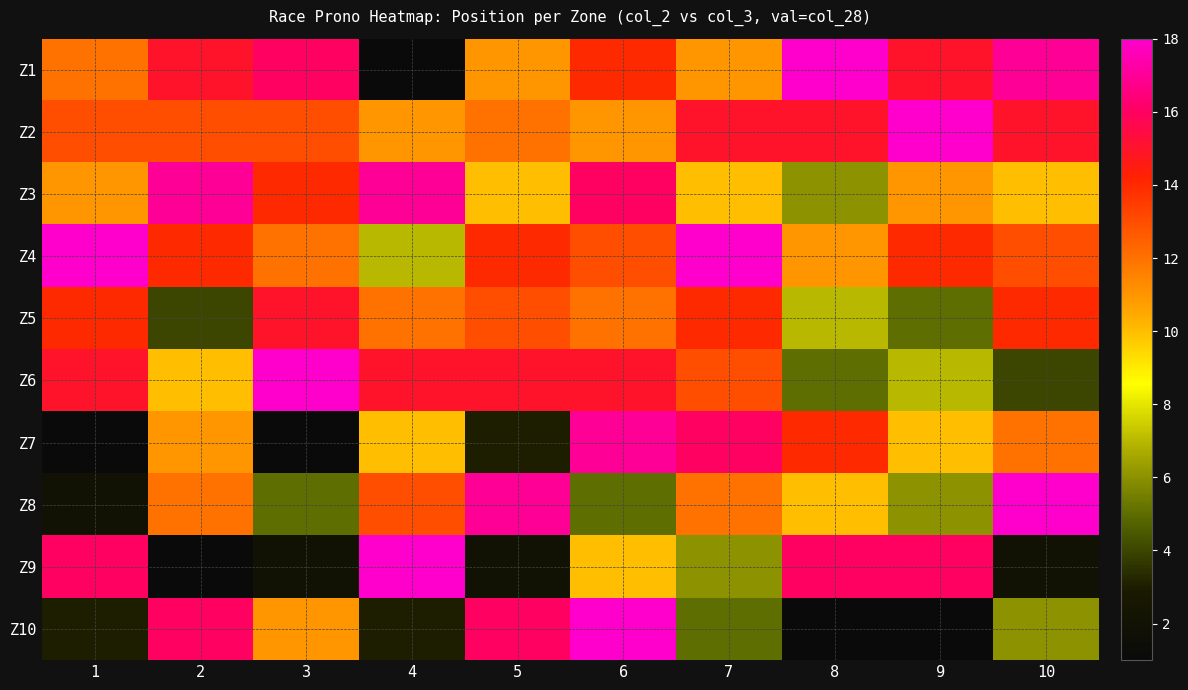

What is the difference between the highest and lowest values at 9?

17